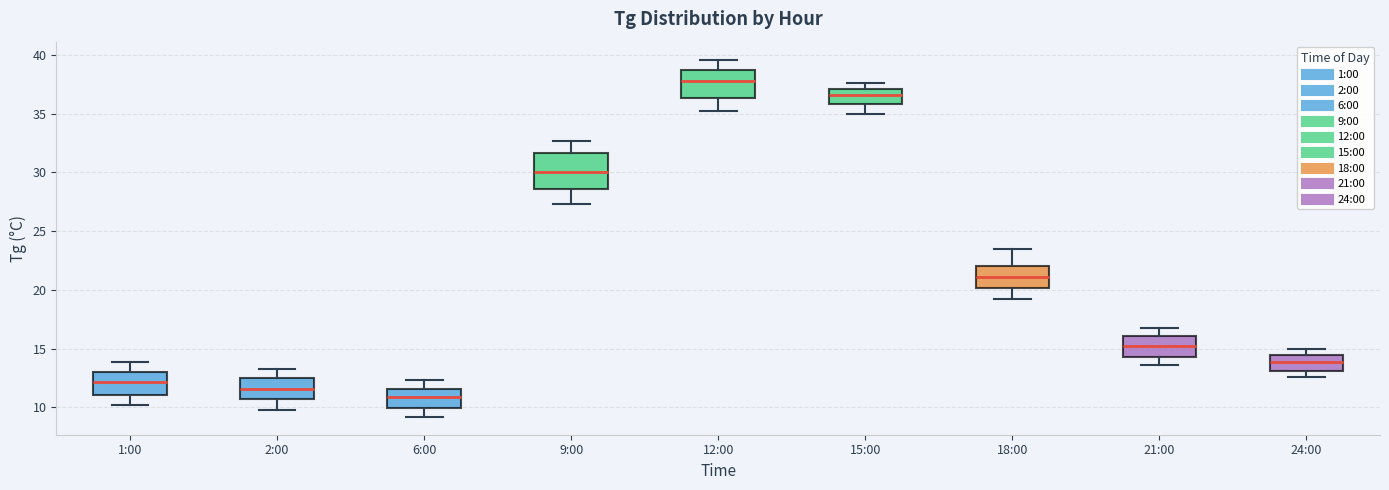

Which box is the tallest, from its lower edge to its upper edge?

9:00